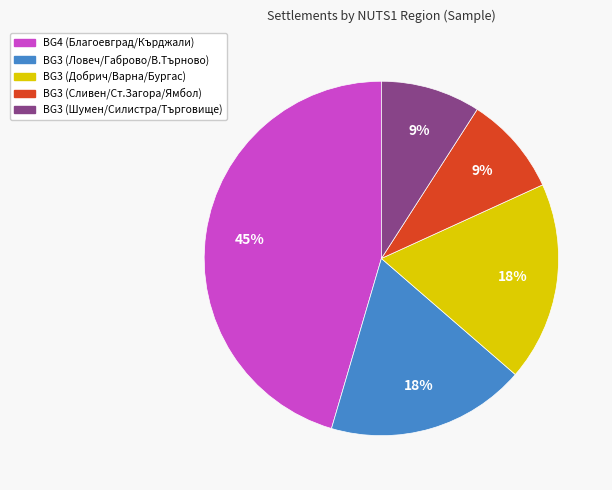

Does any single category account for the majority?

No